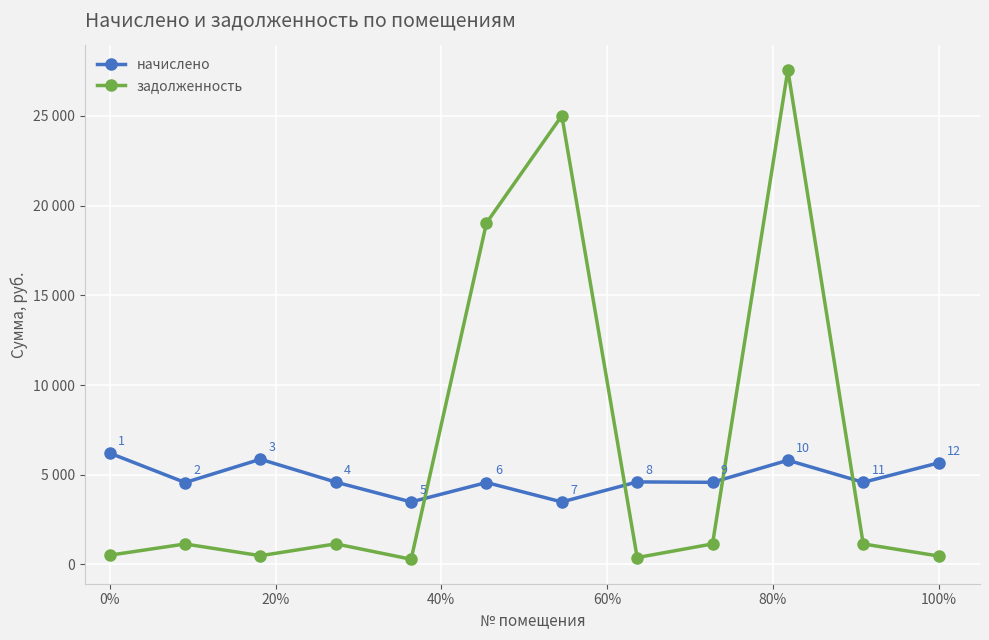

Rank the series by their average value, from highest to lowest.

задолженность, начислено